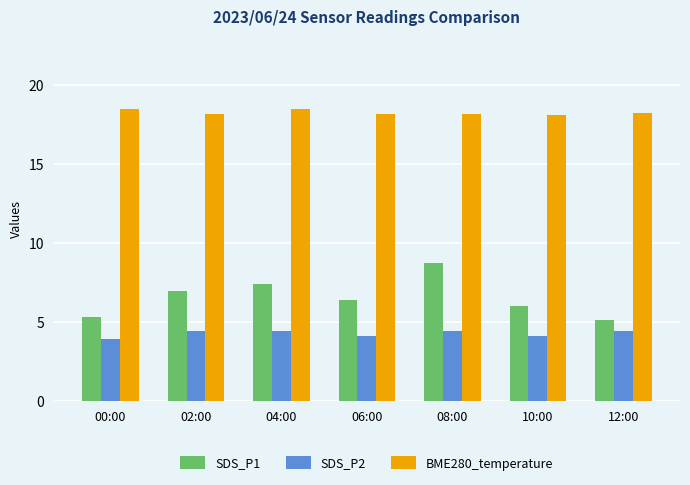

At which label does SDS_P1 first exceed 6?

02:00